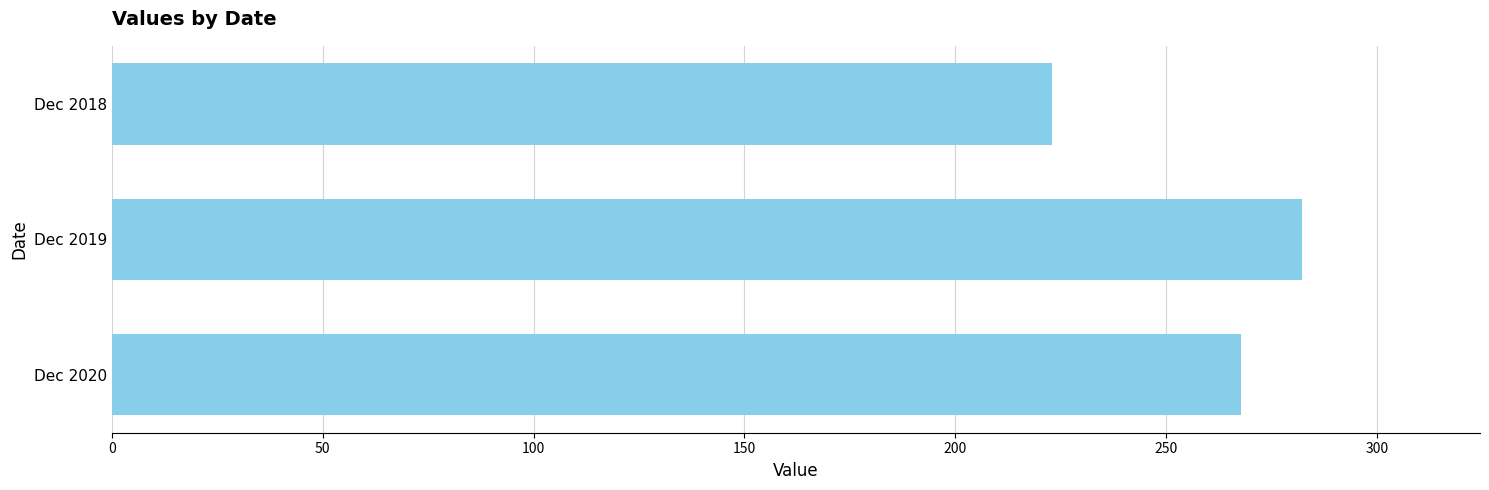

What is the difference between the maximum and second lowest values?

14.4